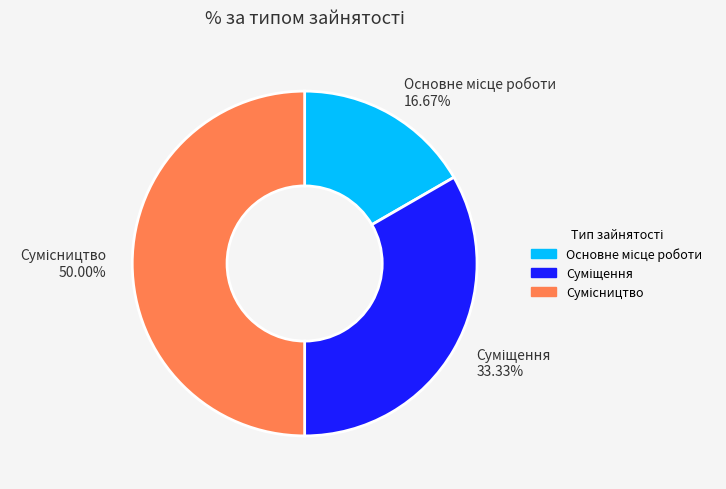

How many slices are in this pie chart?

3